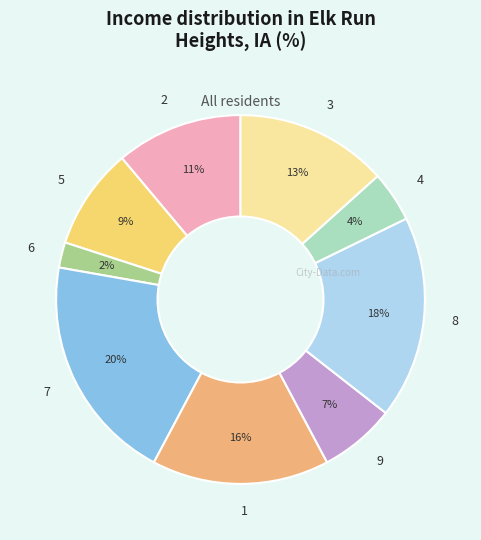

To the nearest percent, what is the difference between the largest and smallest slice percentages?

18%